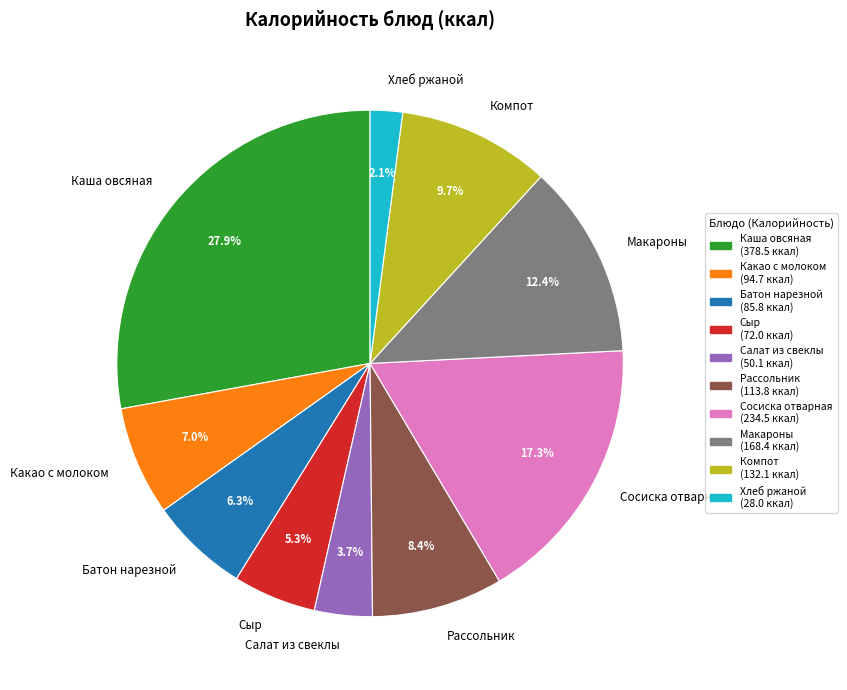

Is there any slice that represents more than half of the pie?

No